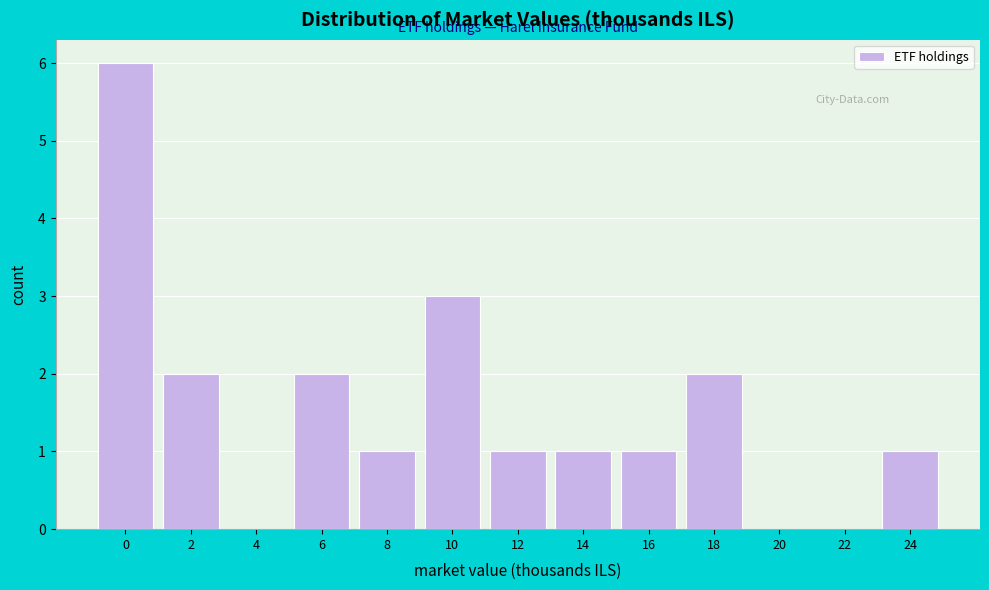

Reading right to left, extract all data points from this chart.

24=1	22=0	20=0	18=2	16=1	14=1	12=1	10=3	8=1	6=2	4=0	2=2	0=6